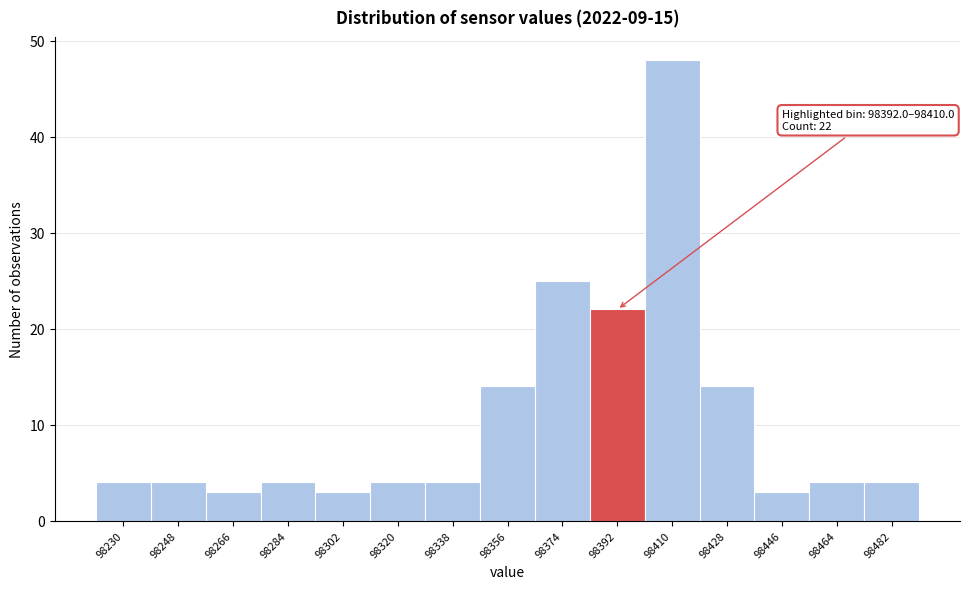

Reading left to right, what are all the values shown in this chart?

98230=4	98248=4	98266=3	98284=4	98302=3	98320=4	98338=4	98356=14	98374=25	98392=22	98410=48	98428=14	98446=3	98464=4	98482=4